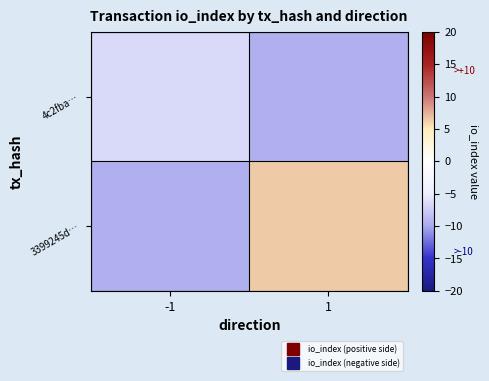

Which series has the largest total across all categories?

3399245d…